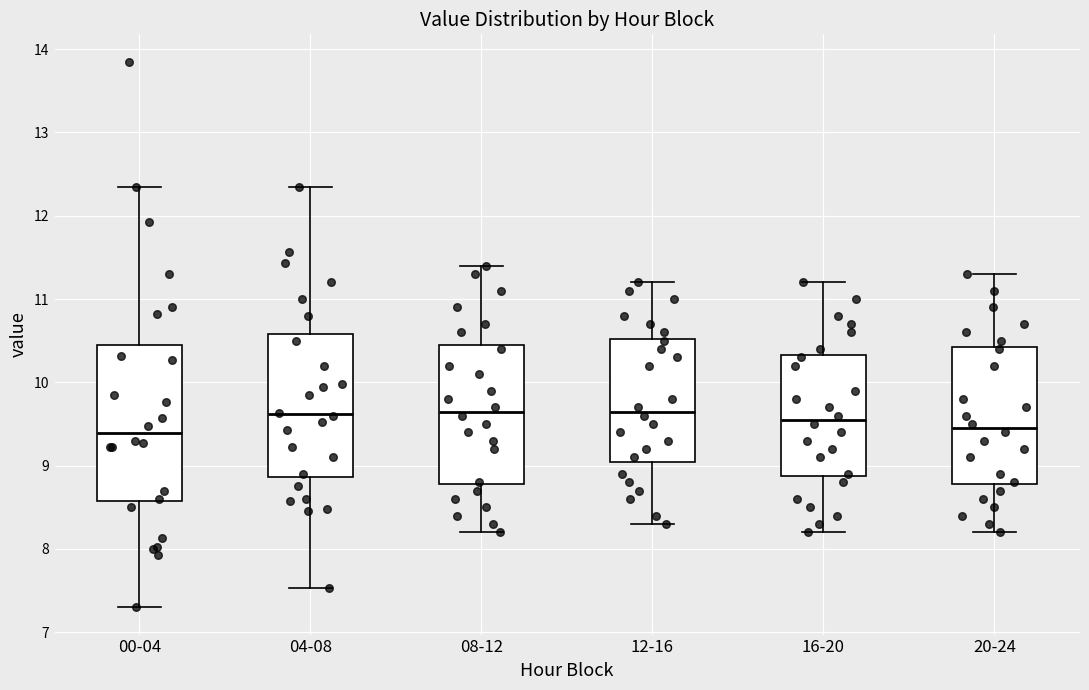

Which box is the tallest, from its lower edge to its upper edge?

00-04